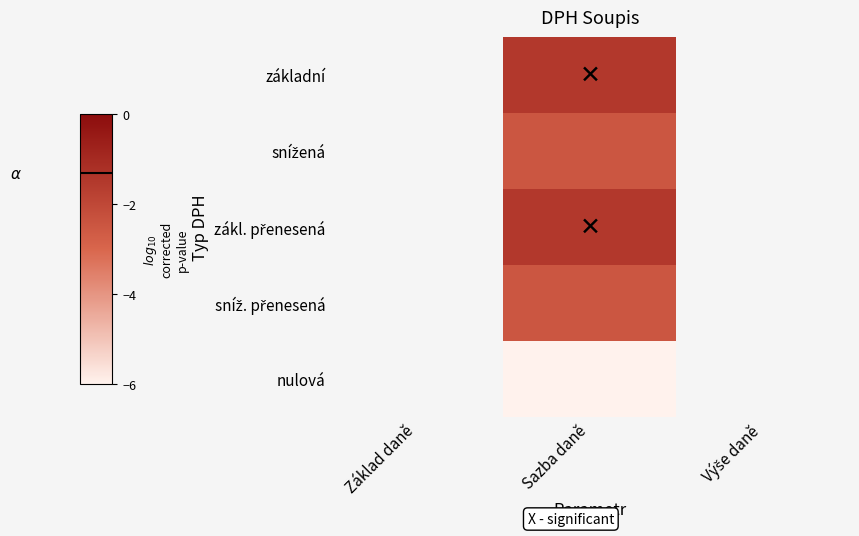

Between Základ daně and Výše daně, which is larger?

Výše daně